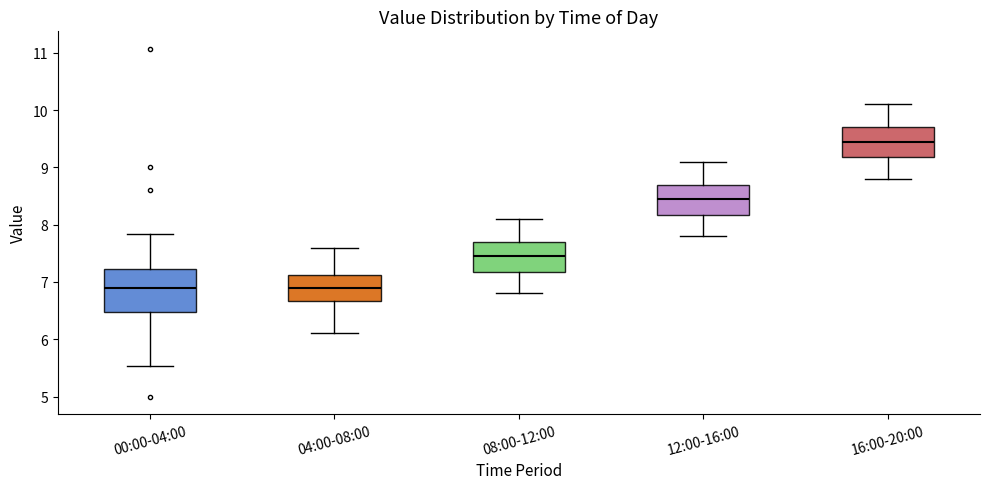

Comparing the boxes themselves (not the whiskers), which one is the tallest?

00:00-04:00